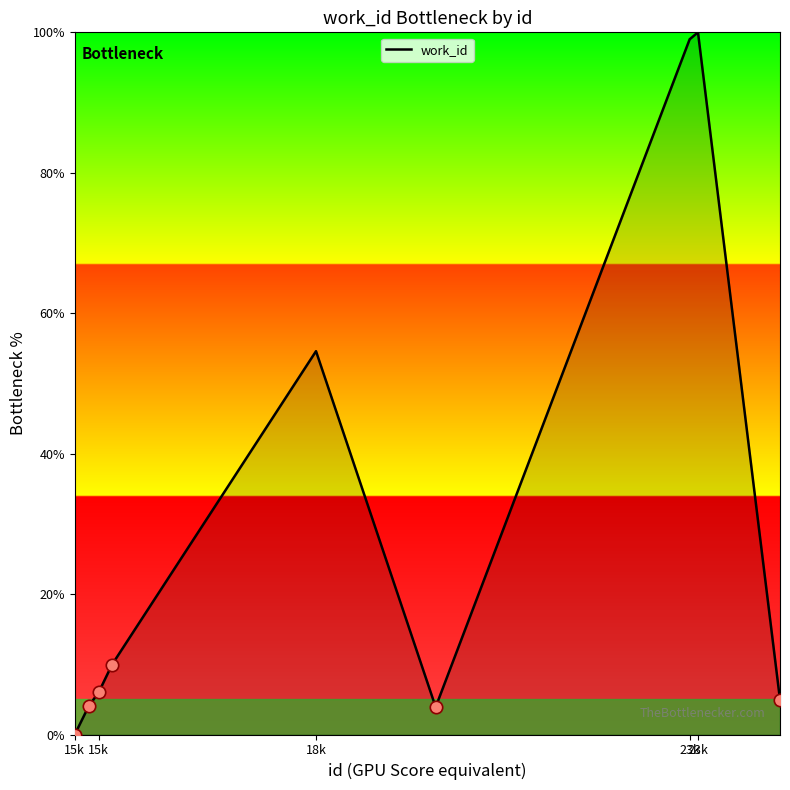

What is the difference between the maximum and minimum values?

100.0